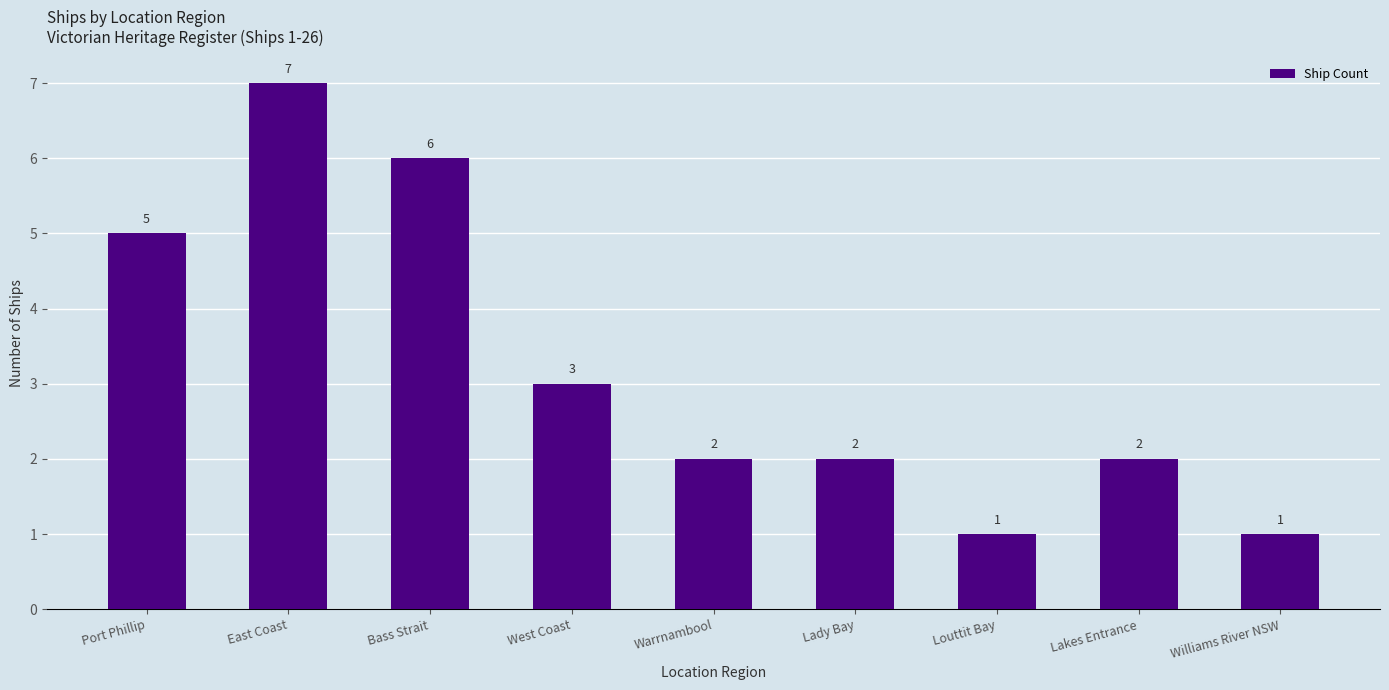

What is the value of the 4th bar from the left?

3